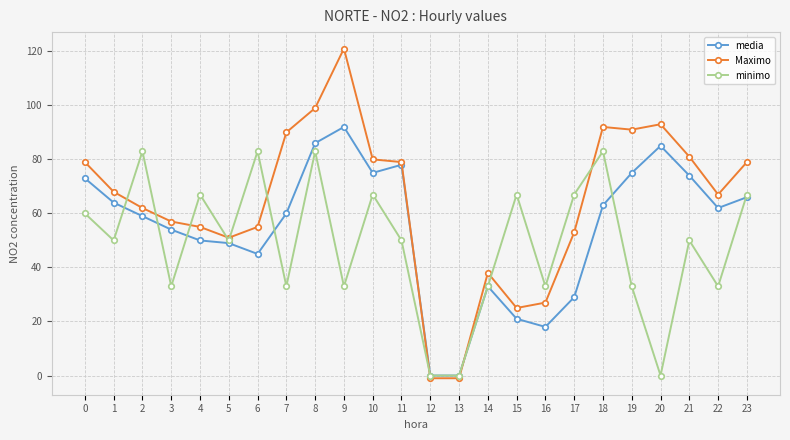

What is the highest value of the Maximo series?

121